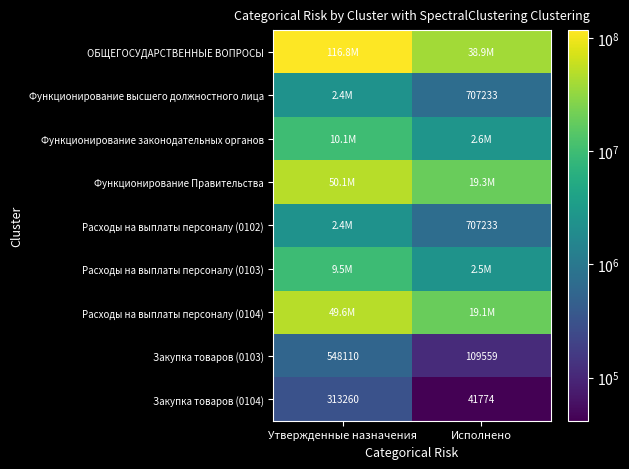

What is the maximum value for Закупка товаров (0103)?

548110.0